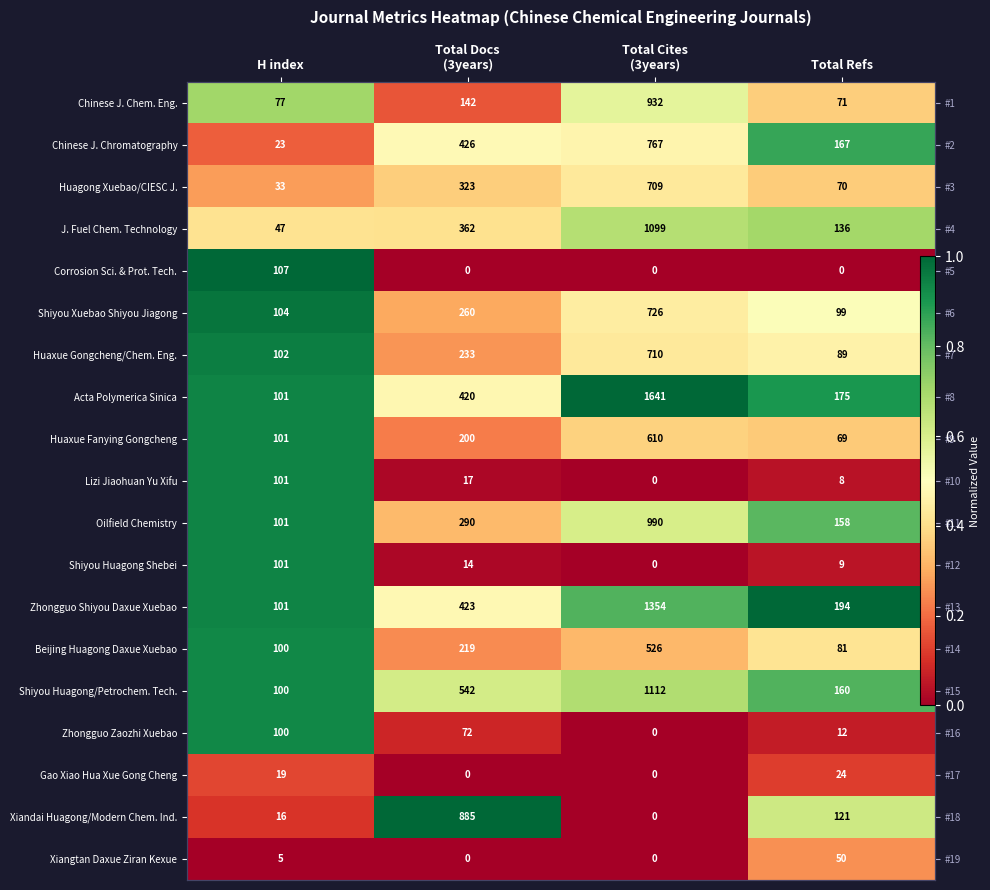

The Corrosion Sci. & Prot. Tech. series shows 0.0 at Total Cites (3years). True or false?

True